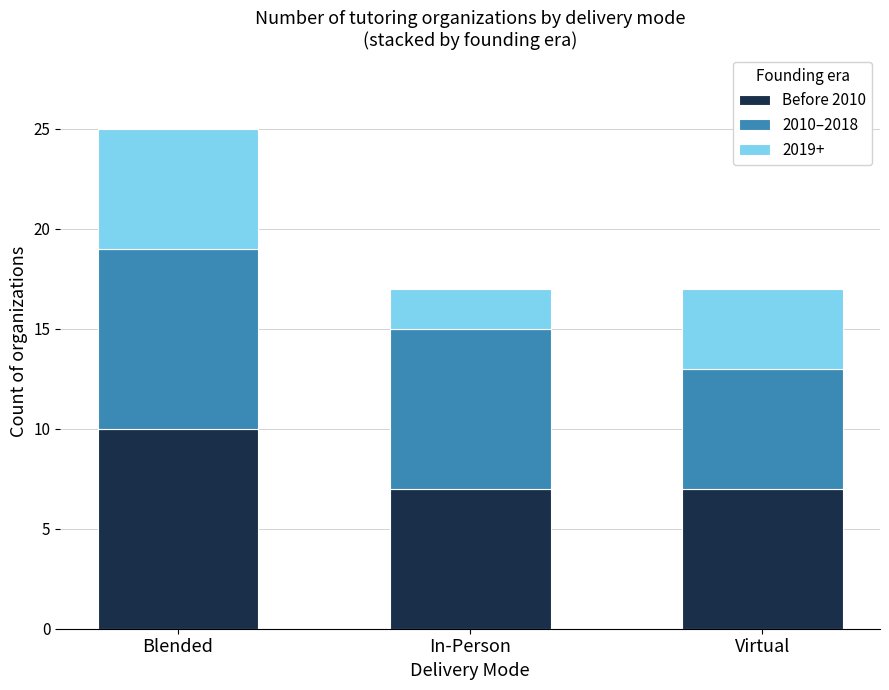

The value of Before 2010 at Blended is 4. True or false?

False